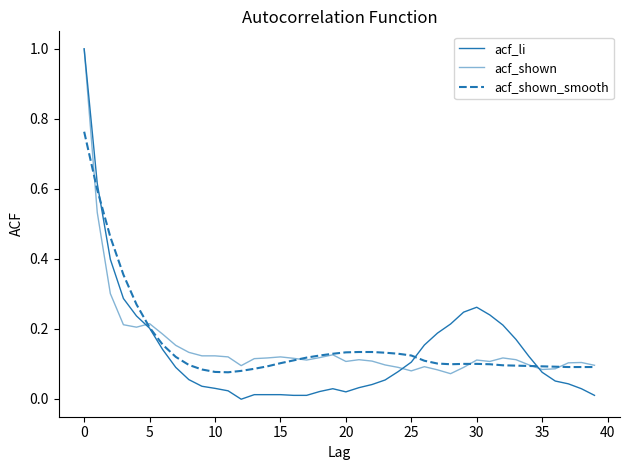

Is this an area chart (filled region under the line)?

No